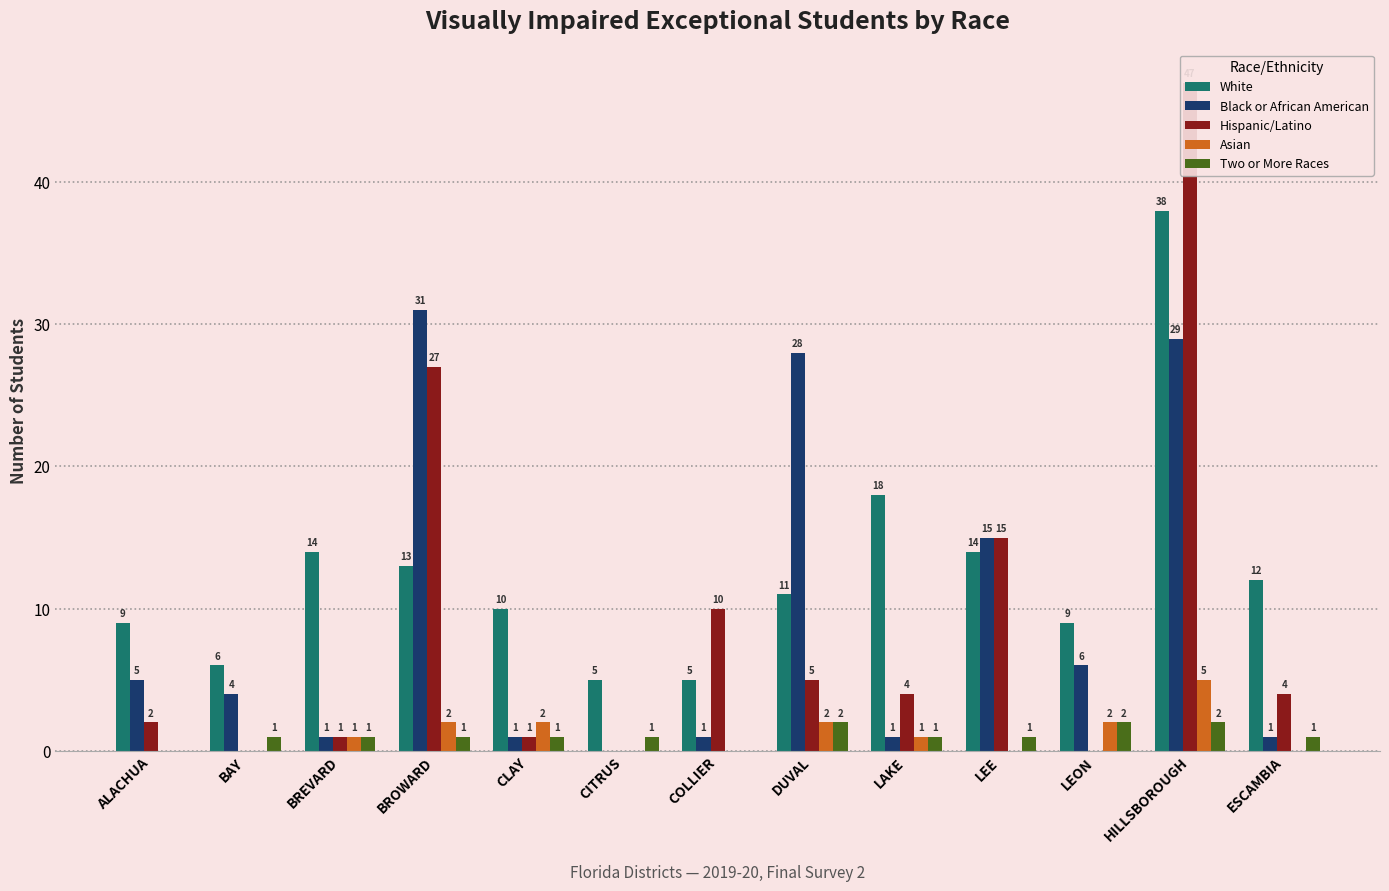

At which label is Hispanic/Latino closest to 23?

BROWARD